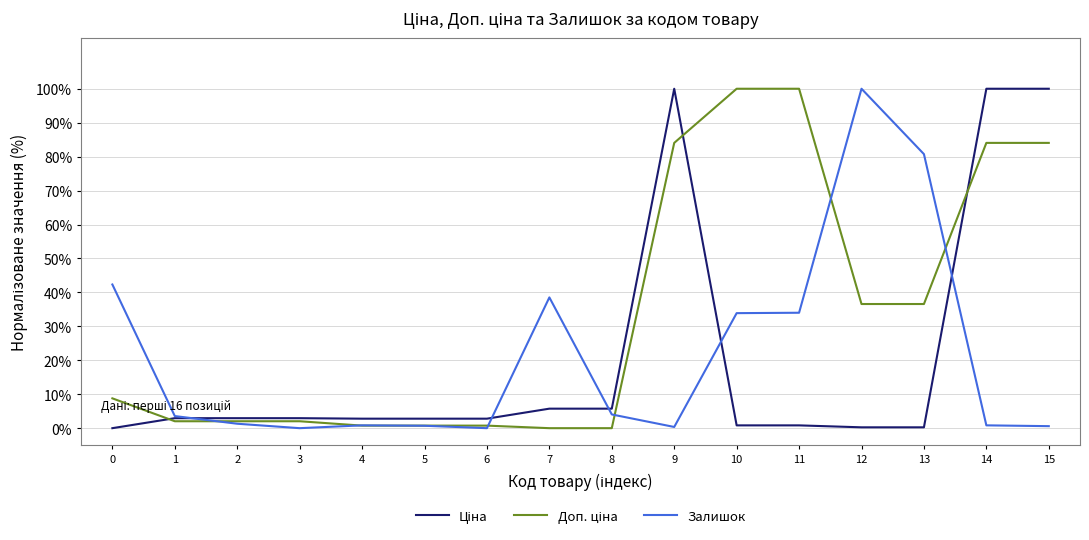

Does the chart display data point markers on the line(s)?

No